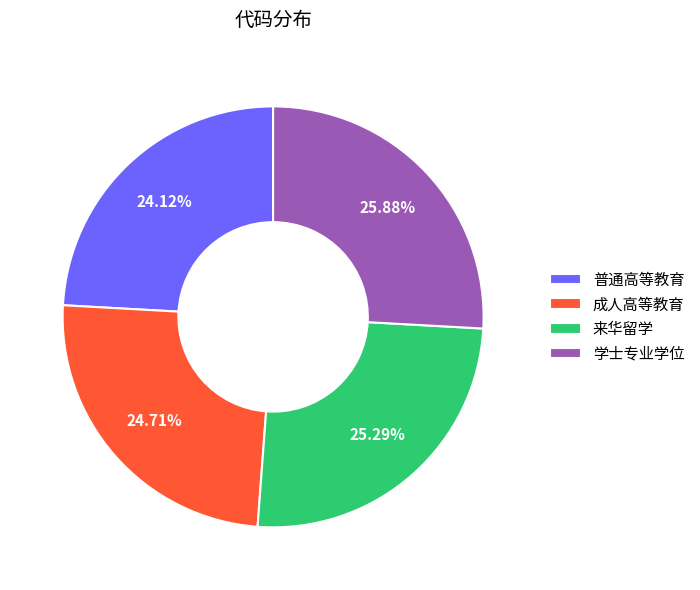

How many slices are in this pie chart?

4